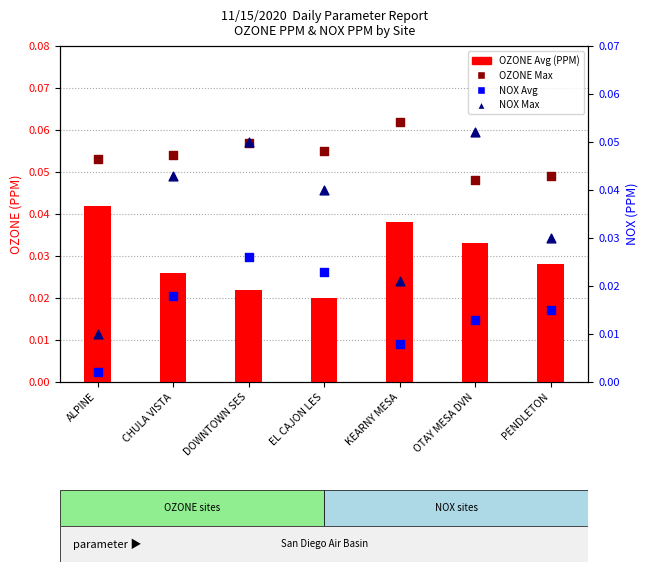

Is the value of OZONE Avg (PPM) at PENDLETON greater than the value of OZONE Max (PPM) at DOWNTOWN SES?

No